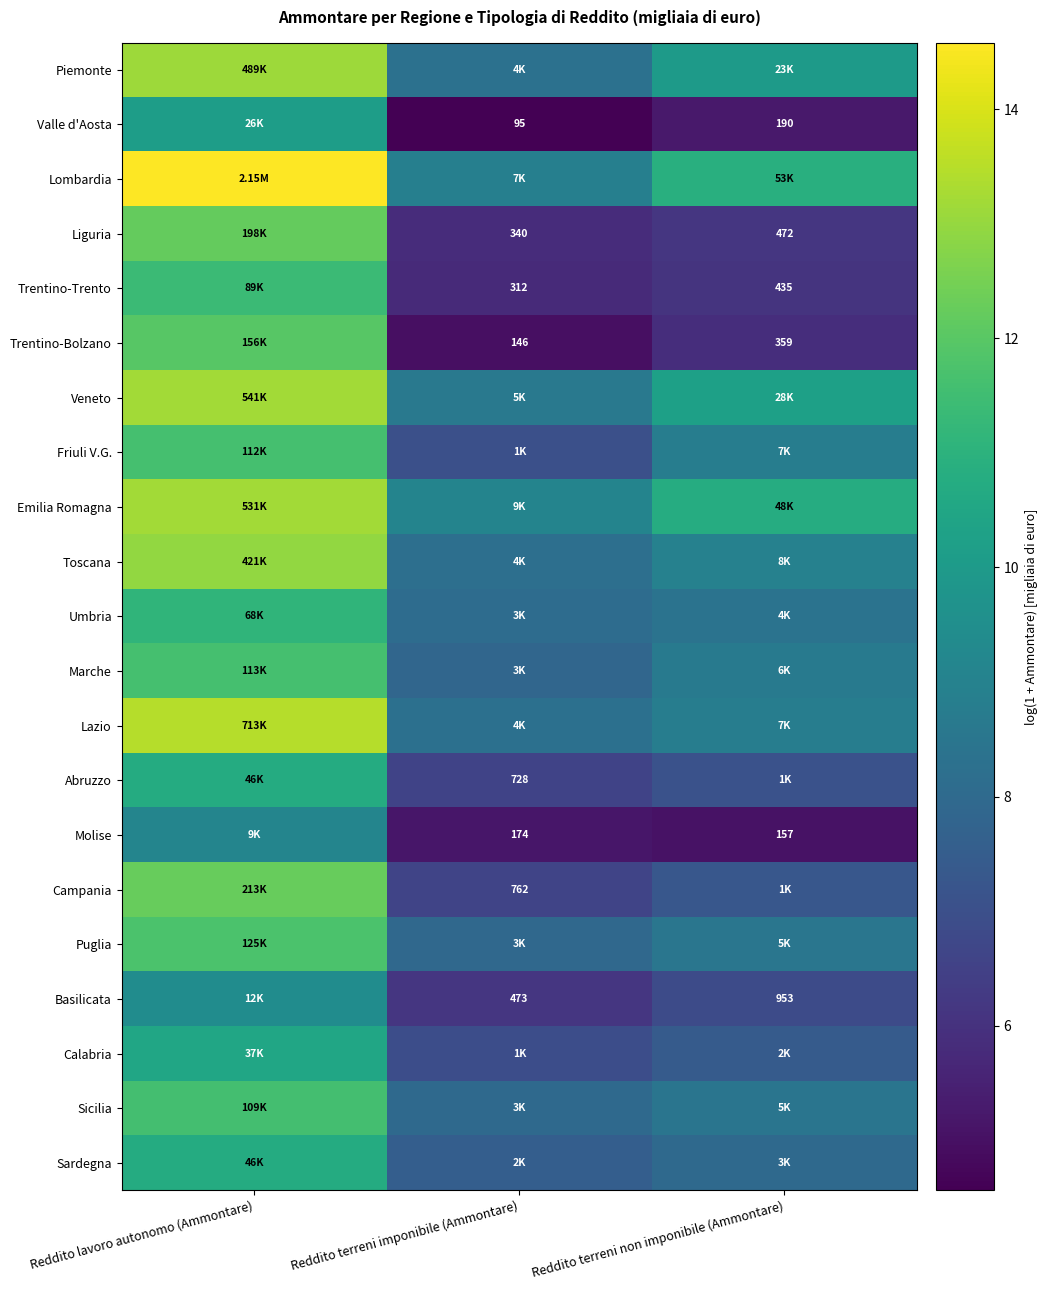

What is the difference between the Veneto values at Reddito terreni non imponibile (Ammontare) and Reddito lavoro autonomo (Ammontare)?

2.9